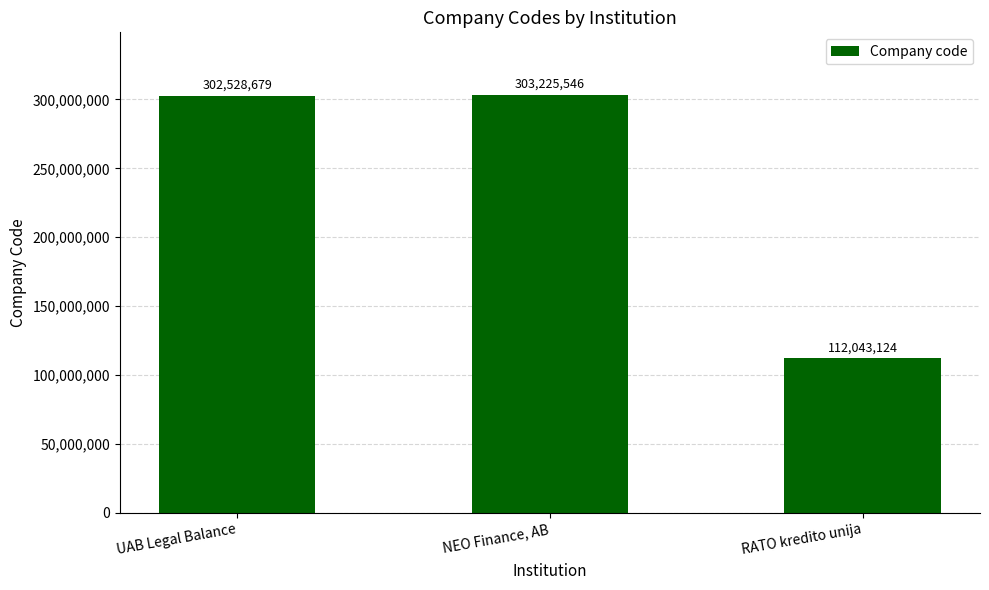

What is the sum of the values at UAB Legal Balance and RATO kredito unija?

414571803